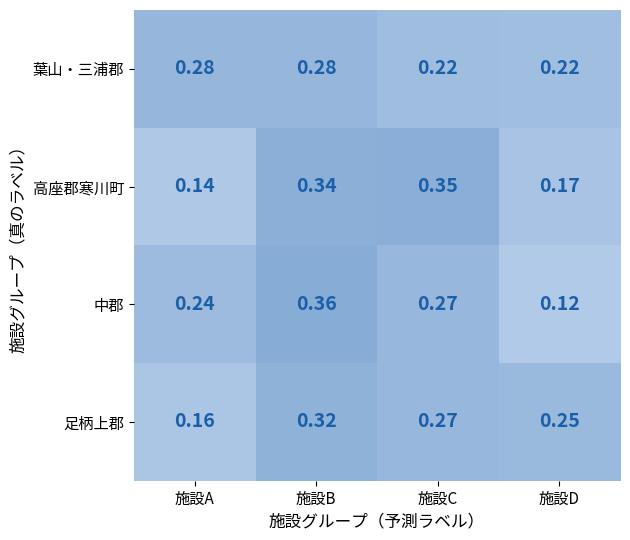

What is the total value across all series at 施設C?

1.1